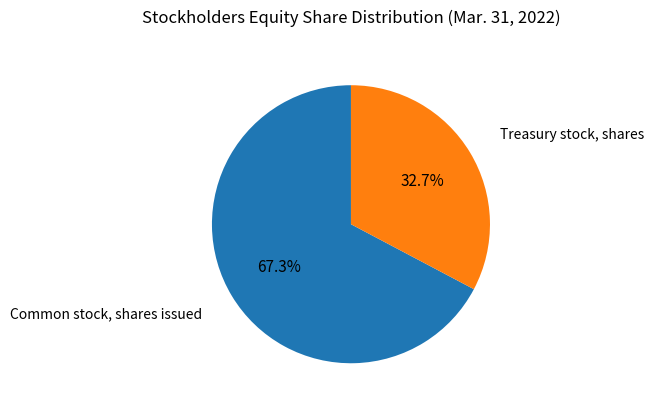

Is there any slice that represents more than half of the pie?

Yes